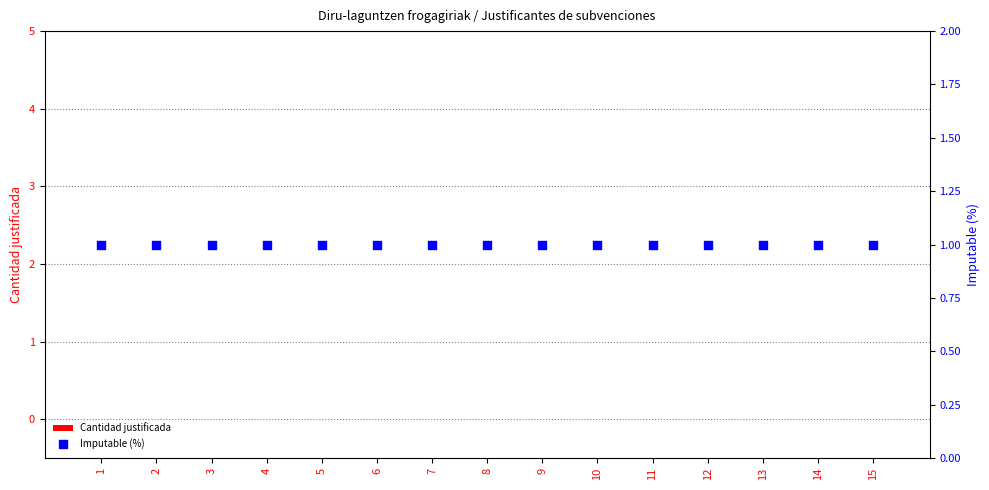

Which series contains the highest Y value?

Imputable (%)